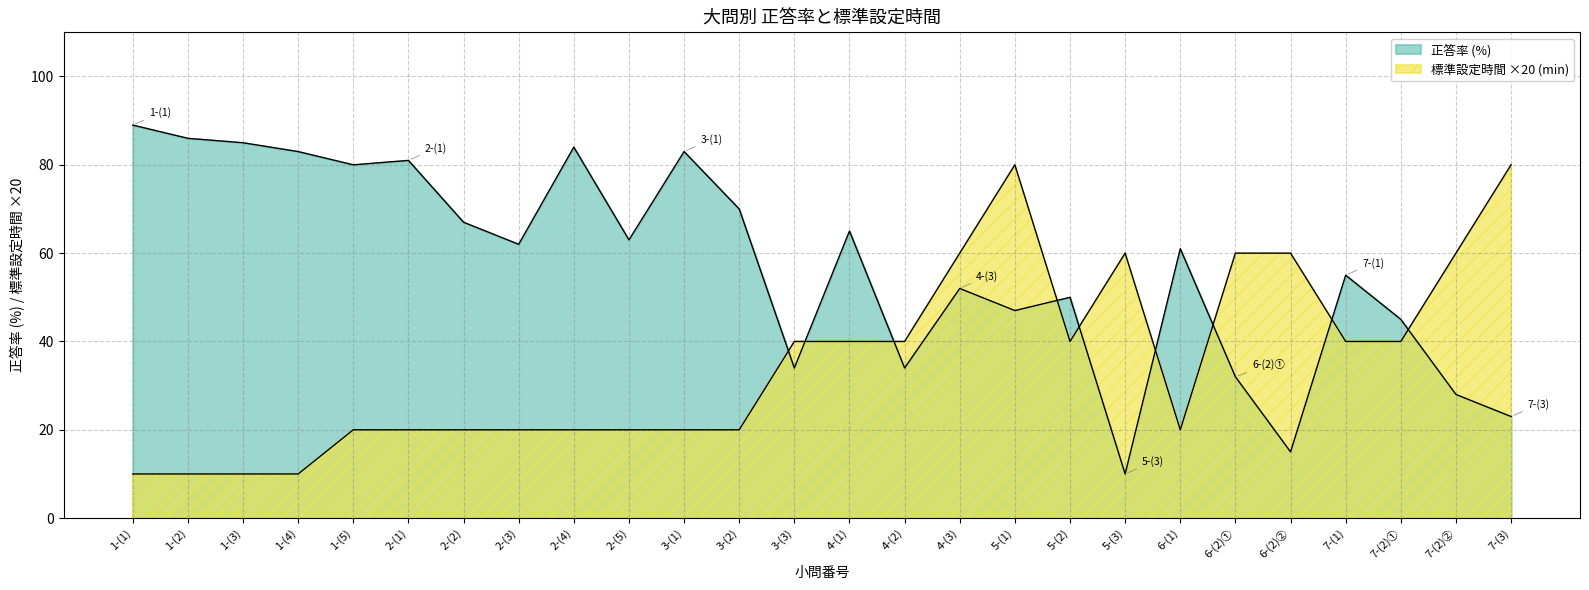

Which series has the largest total across all categories?

正答率 (%)